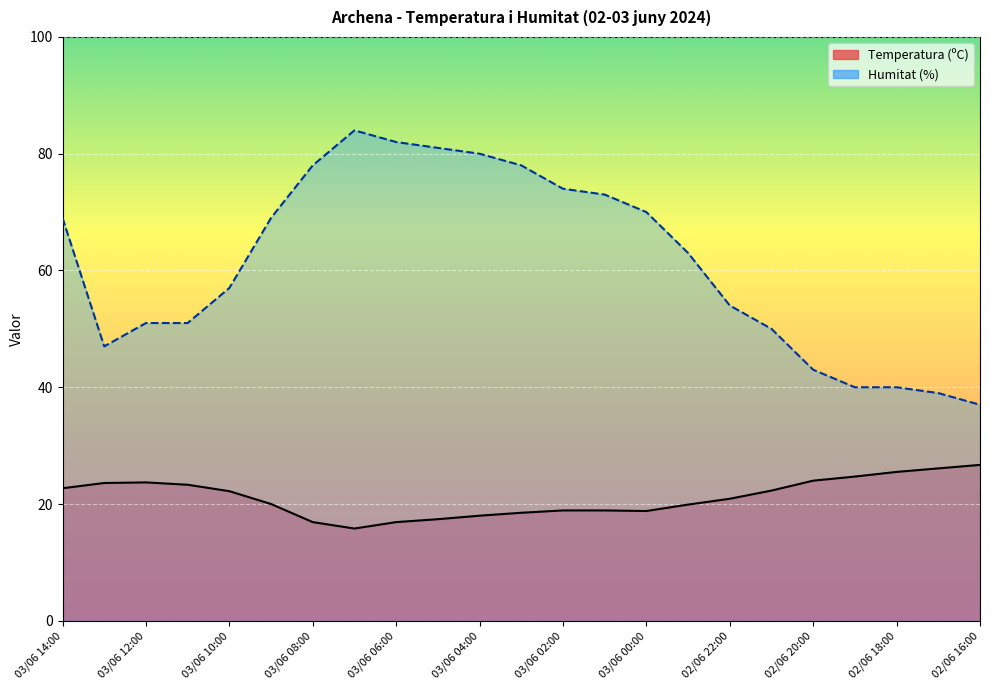

What is the difference between the maximum and minimum values in the Humitat (%) series?

47.0